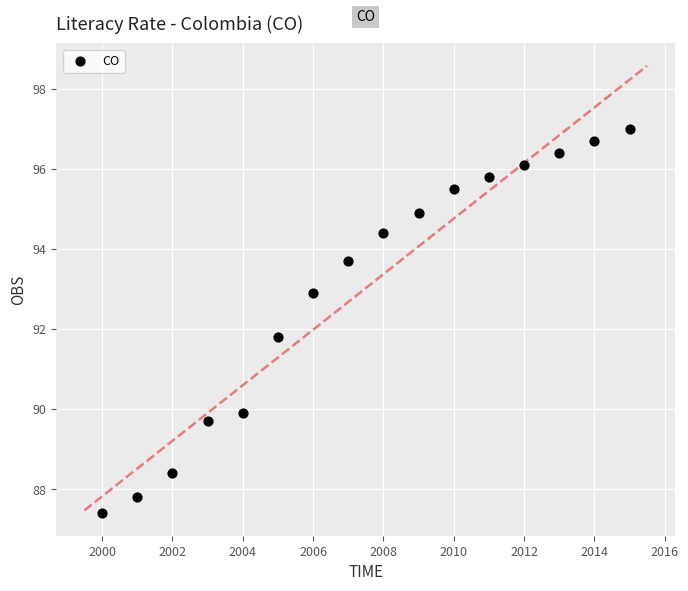

What is the range of Y values (max minus min)?

9.6